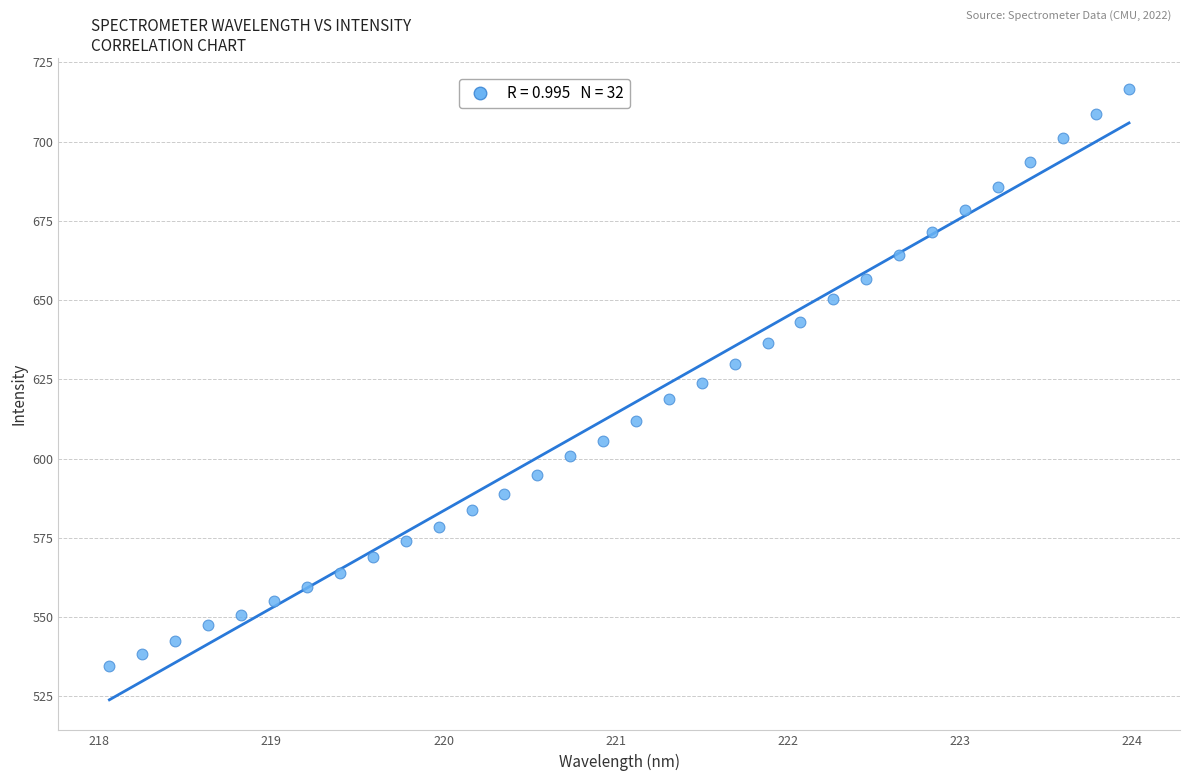

What is the range of X values (max minus min)?

5.9